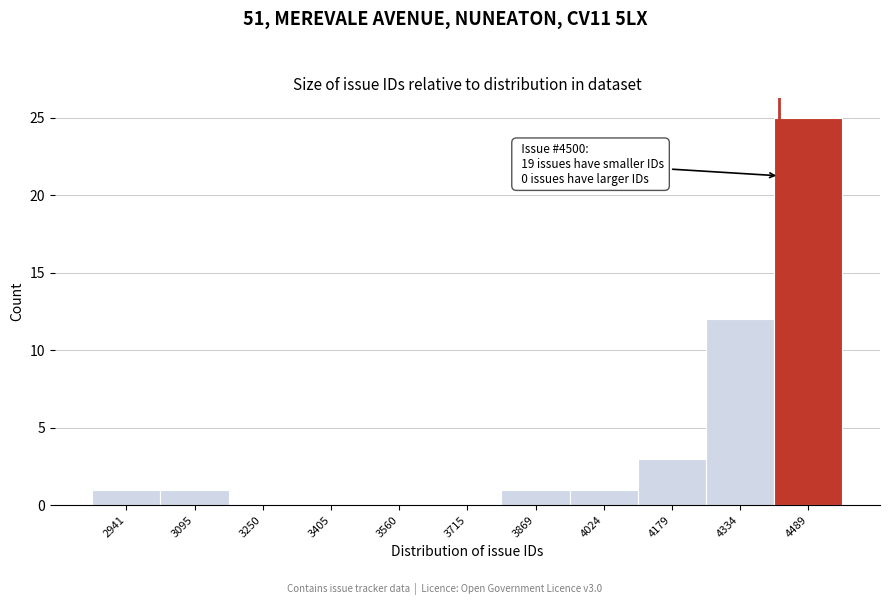

Reading right to left, list all the values displayed in this chart.

4489=25	4334=12	4179=3	4024=1	3869=1	3715=0	3560=0	3405=0	3250=0	3095=1	2941=1